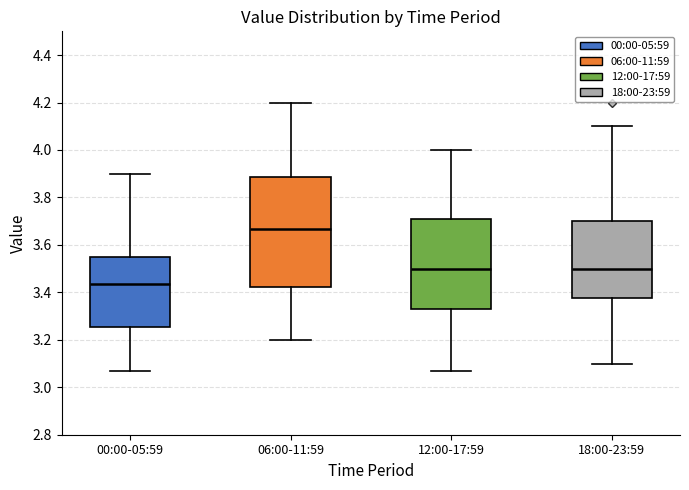

Where is the lower edge of the box for 06:00-11:59 on the y-axis? The values are not printed on the chart, so give them approximately, as read against the axis.

3.42